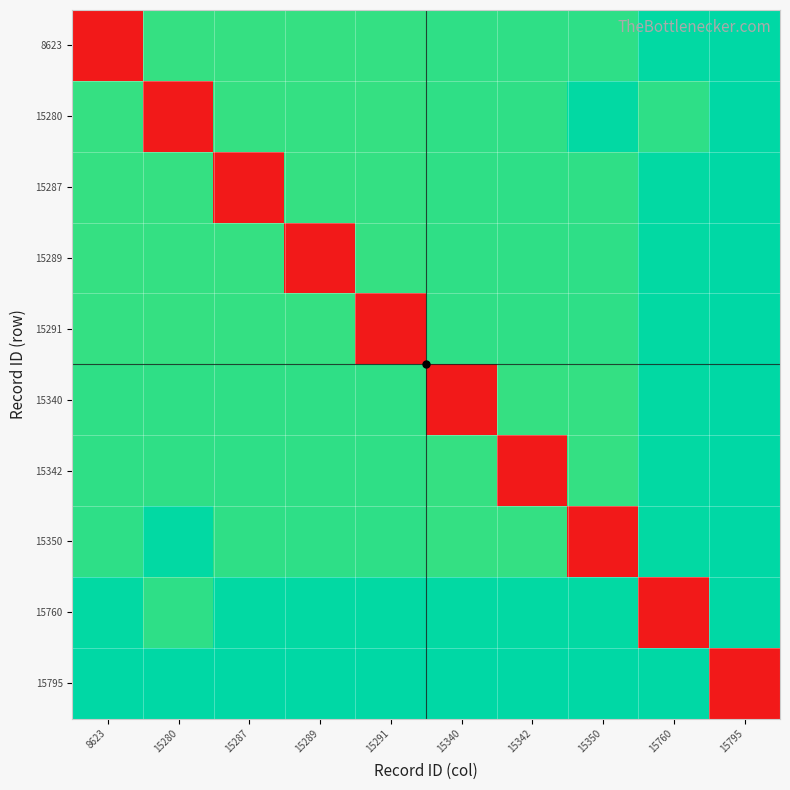

Which has a higher value, 15287 or 15340?

15340